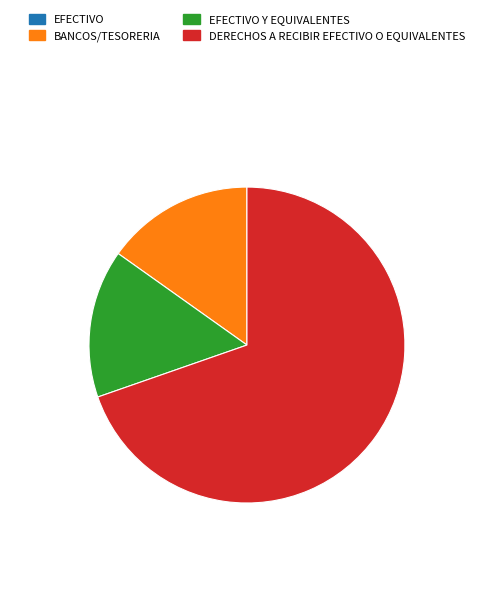

Is there a majority slice in this chart?

Yes